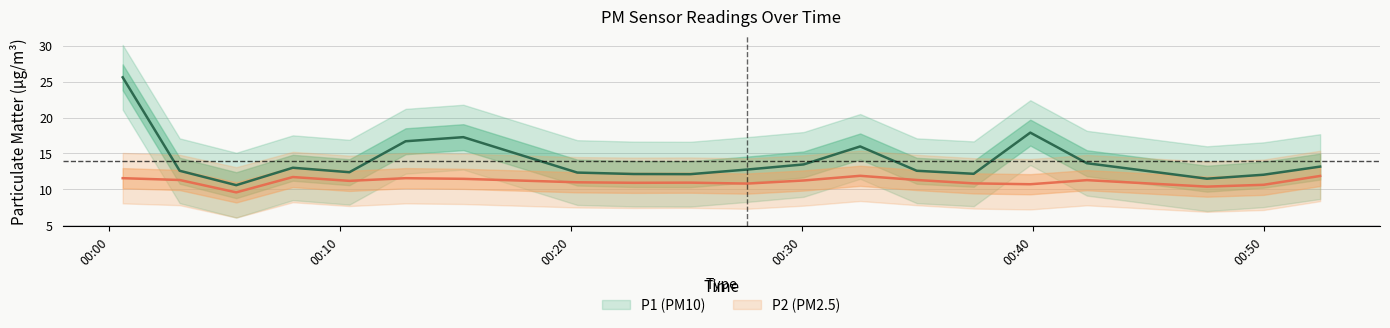

What are all the series names shown in the legend?

P1, P2